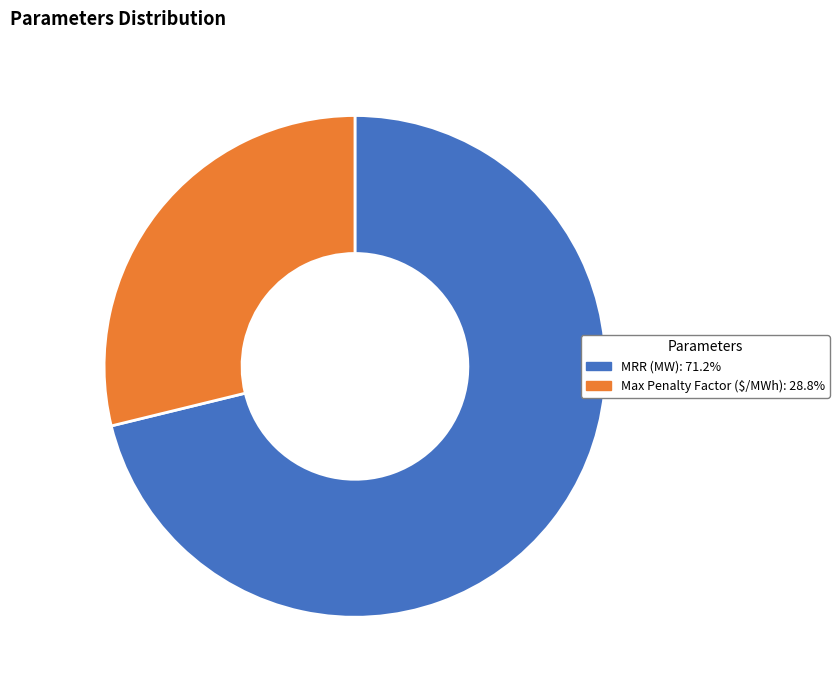

What is the ratio of the value at Max Penalty Factor ($/MWh): 28.8% to the value at MRR (MW): 71.2%?

0.4